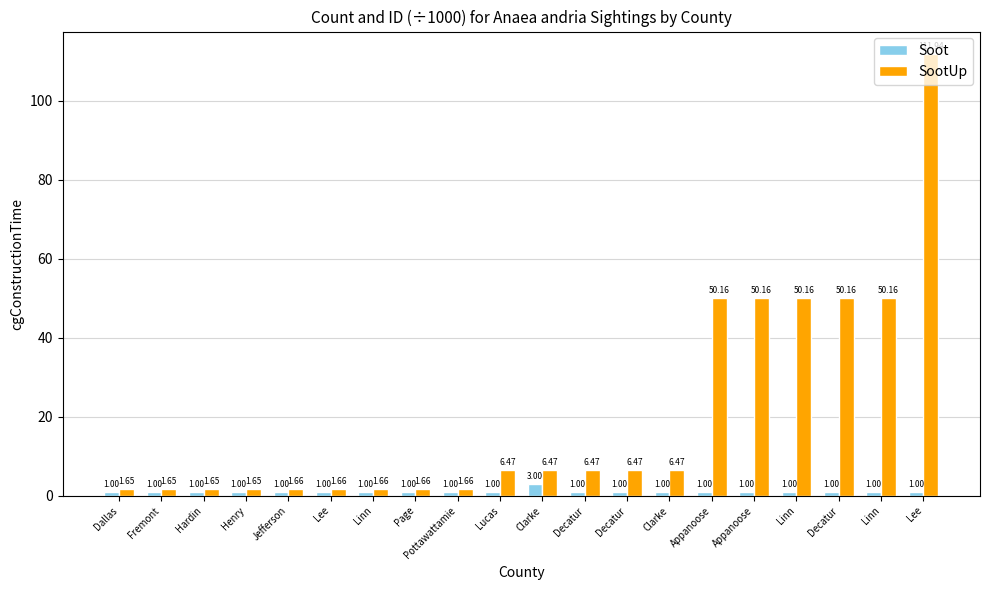

The Soot series shows 1.6 at Linn. True or false?

False